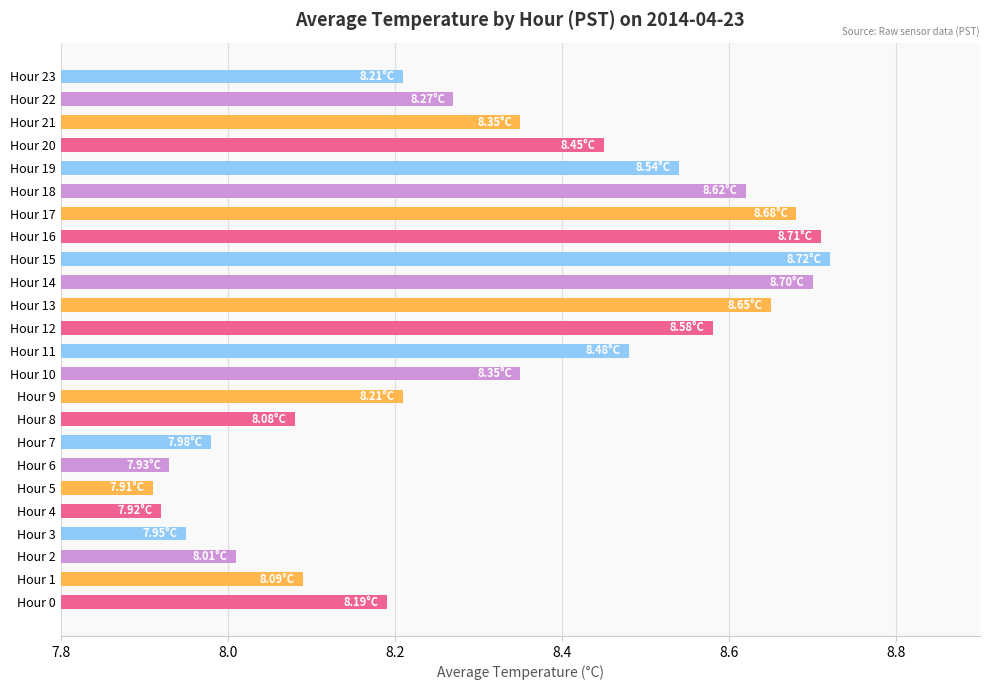

What is the difference between the second highest and second lowest values?

0.8